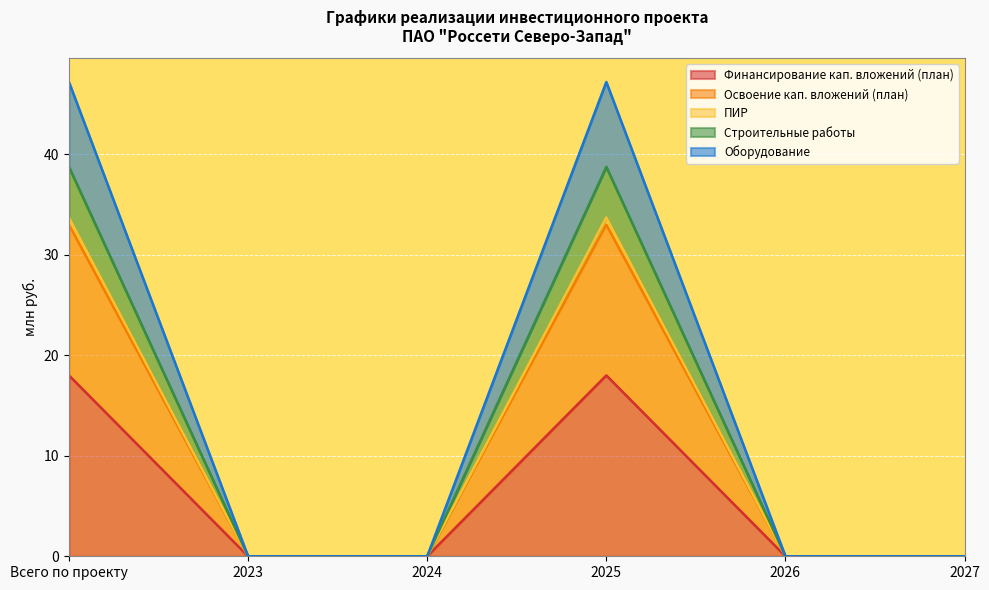

Is the value of Финансирование кап. вложений (план) at 2027 greater than the value of Оборудование at 2023?

No